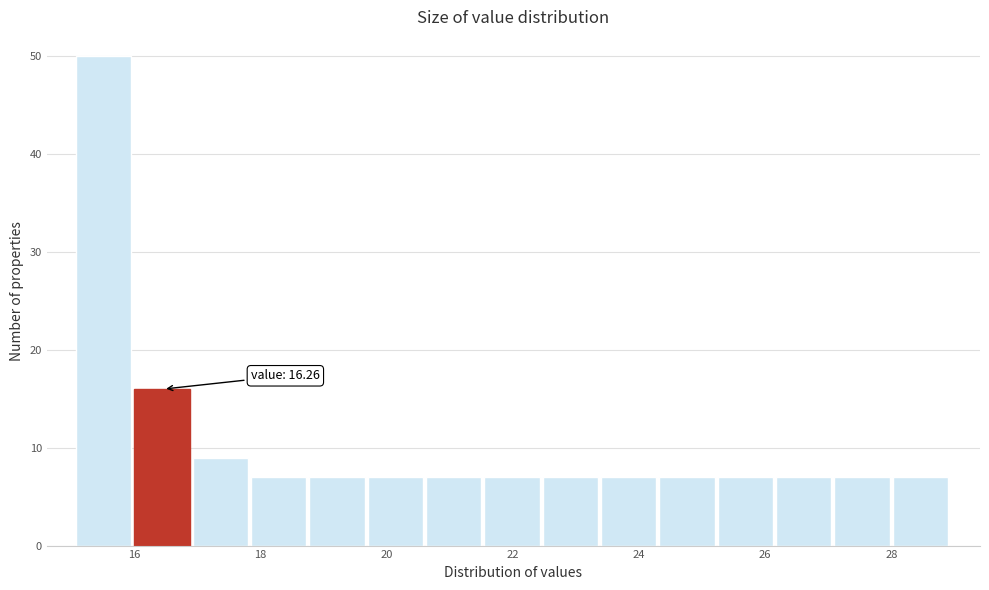

Over which range of the x-axis is the bar tallest?

15.0 to 16.0